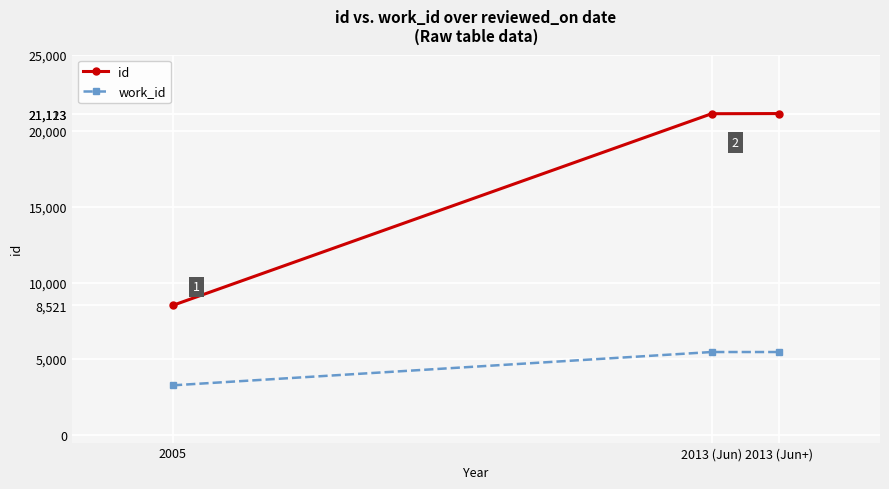

Which series has the largest range (max minus min)?

id